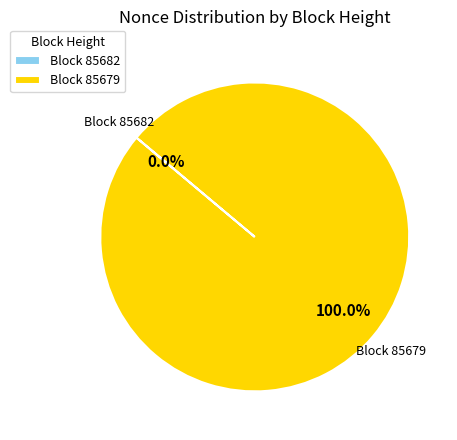

What percentage is NOT represented by 85682?

100.0%